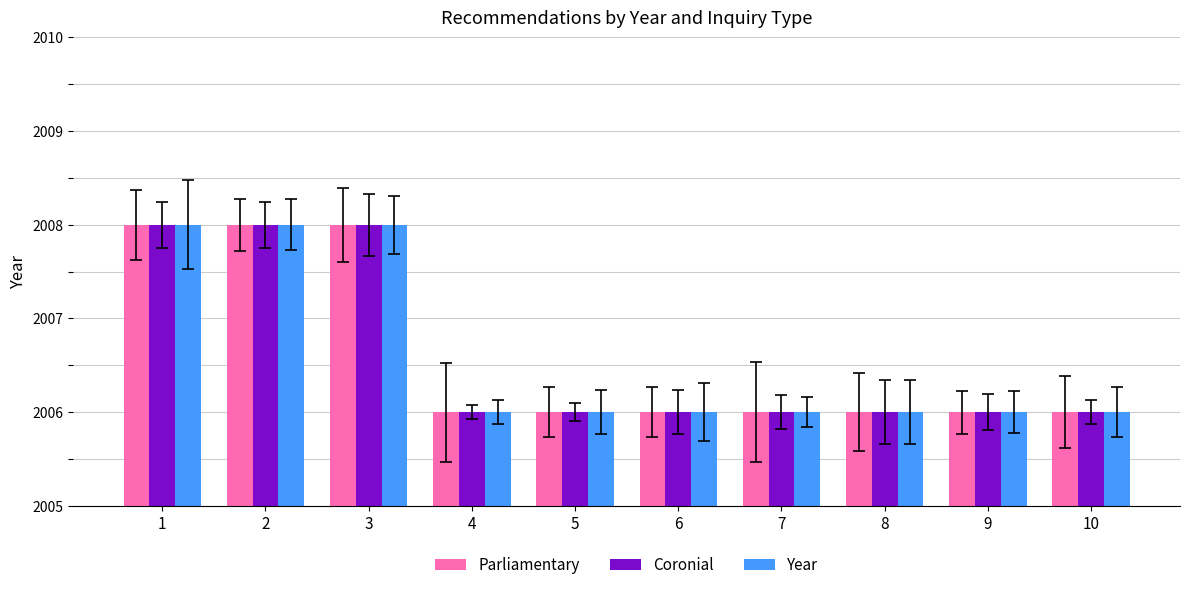

How many groups of bars are there?

10